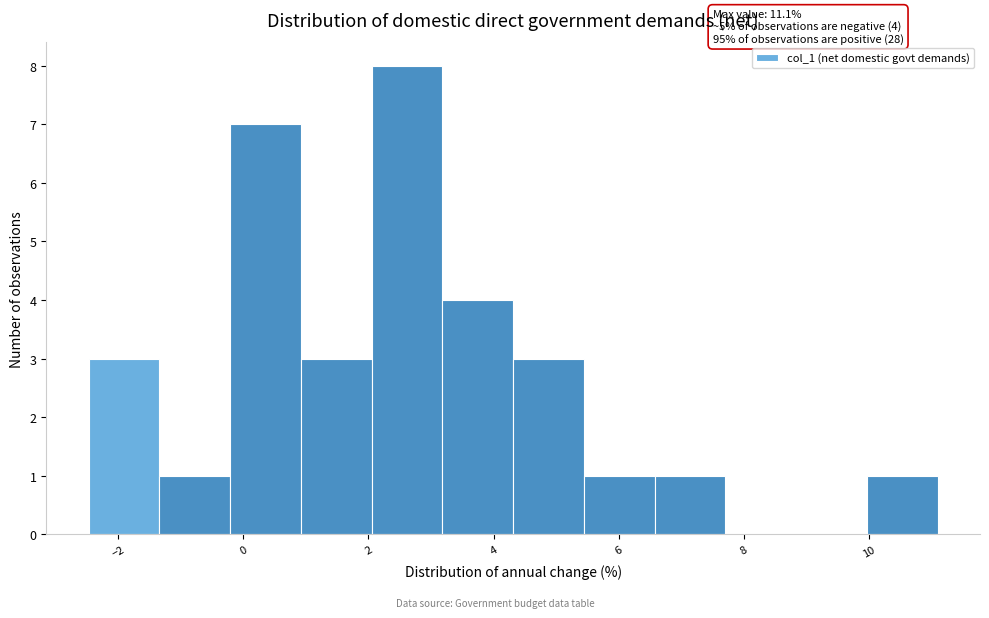

Over which range of the x-axis is the bar tallest?

2.0 to 3.2